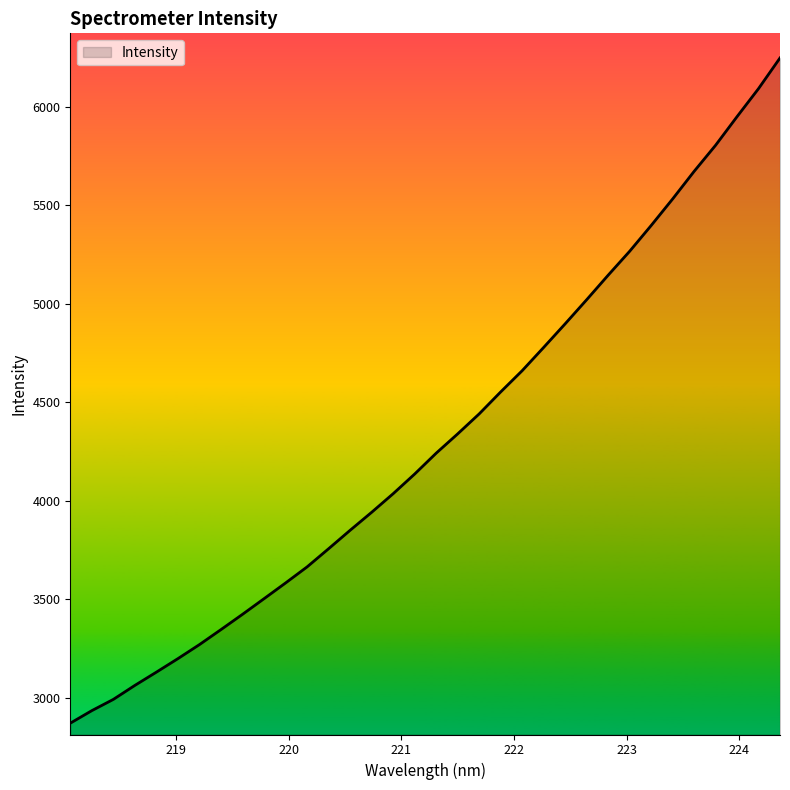

Count the number of data series in this chart.

1